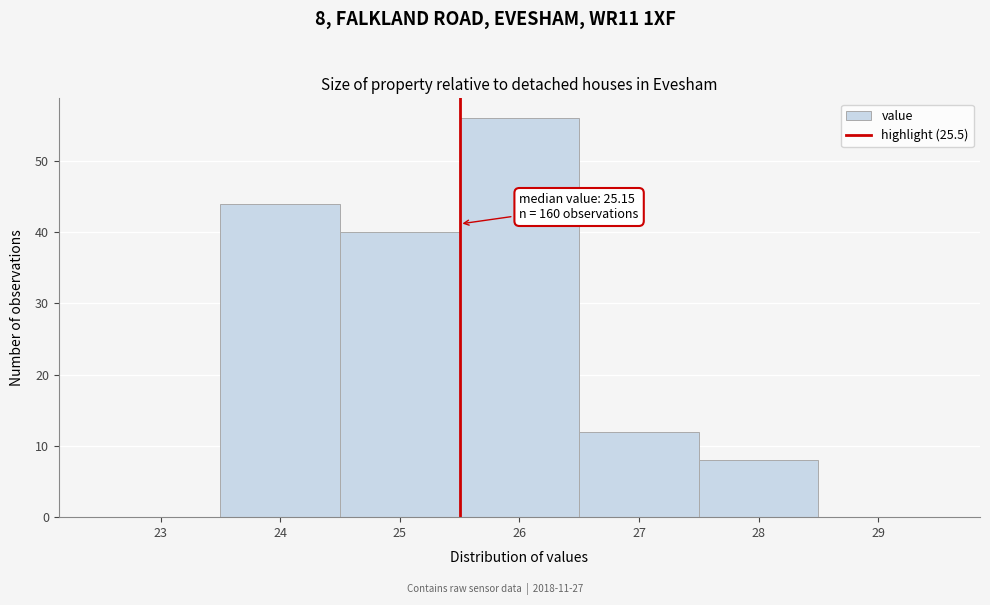

Over which range of the x-axis is the bar tallest?

25.5 to 26.5